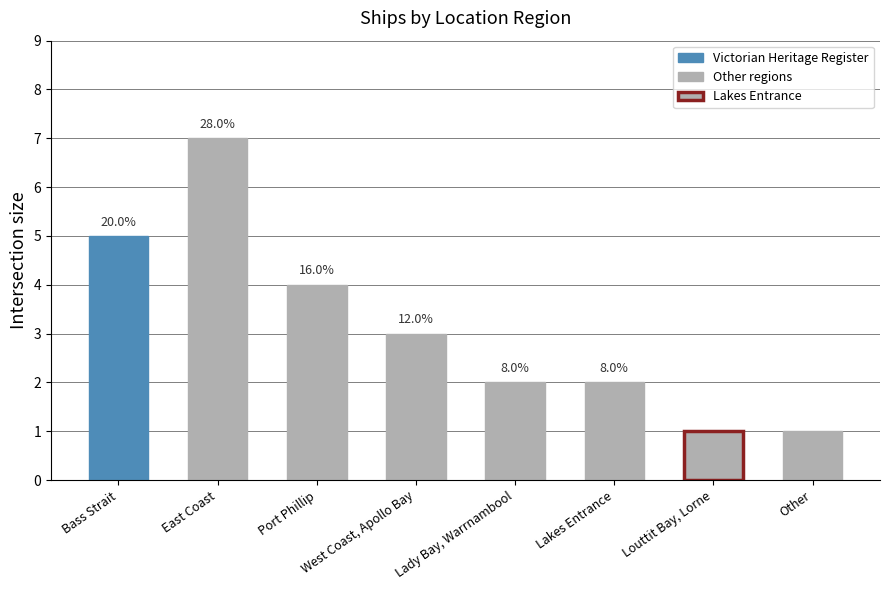

What is the smallest value displayed?

1